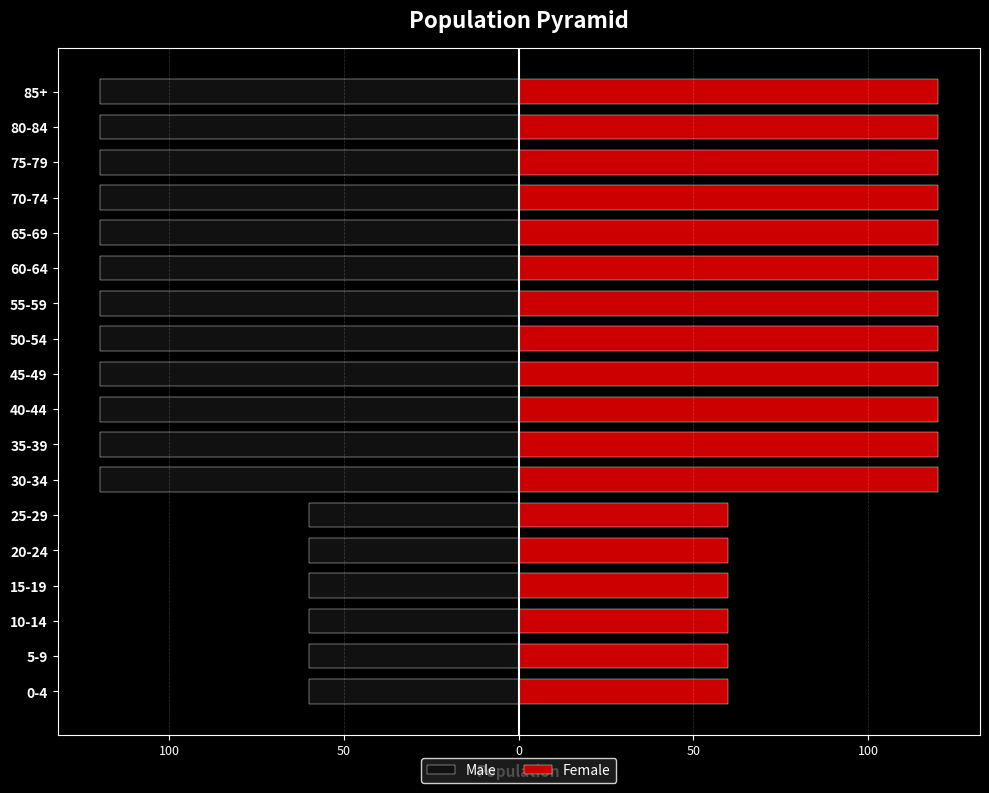

Which series has the largest total across all categories?

Female